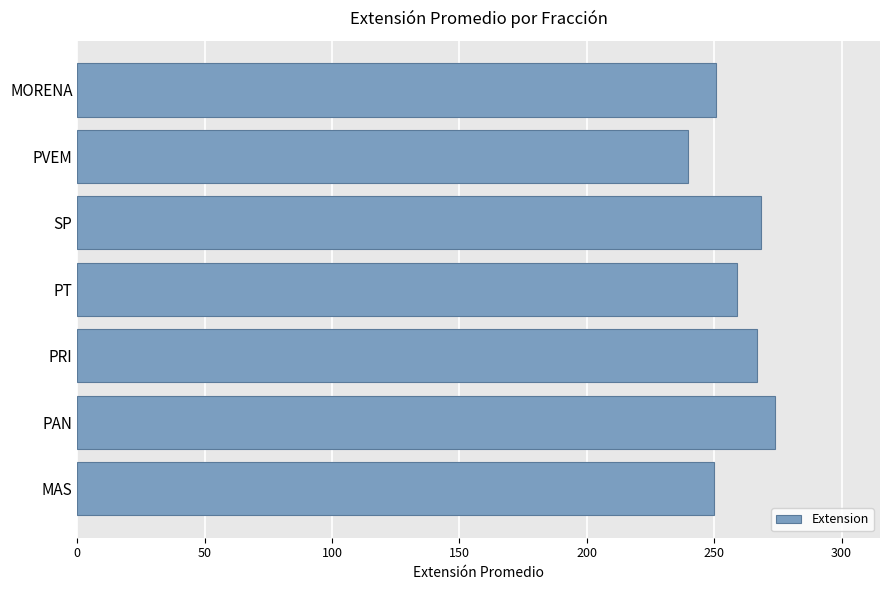

Which has a higher value, PVEM or MAS?

MAS